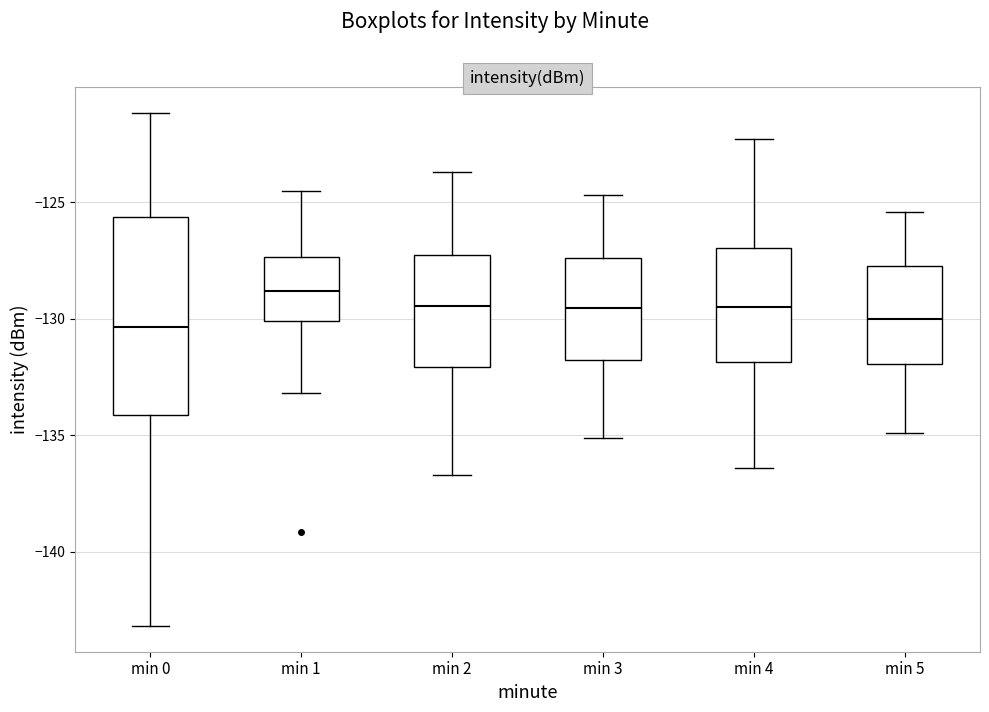

Comparing the boxes themselves (not the whiskers), which one is the tallest?

min 0